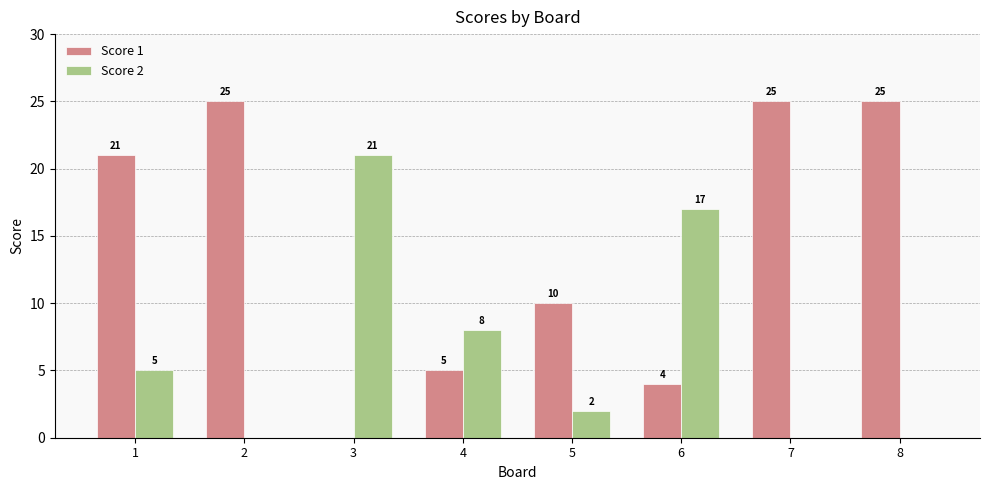

Reading left to right, extract all data points from this chart.

Score 1: 21	25	0	5	10	4	25	25
Score 2: 5	0	21	8	2	17	0	0